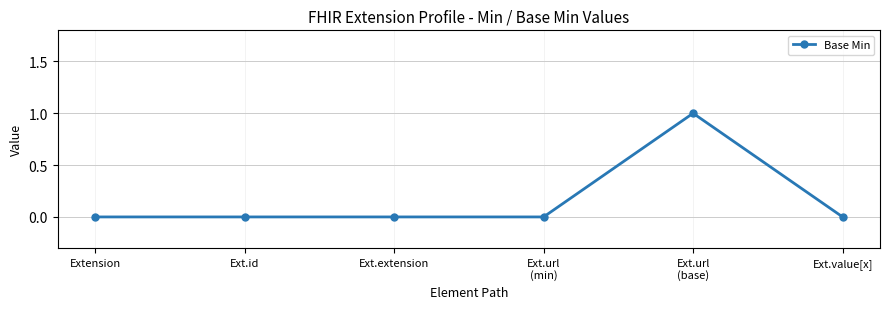

True or false: the data has more than 2 interior local peaks.

False